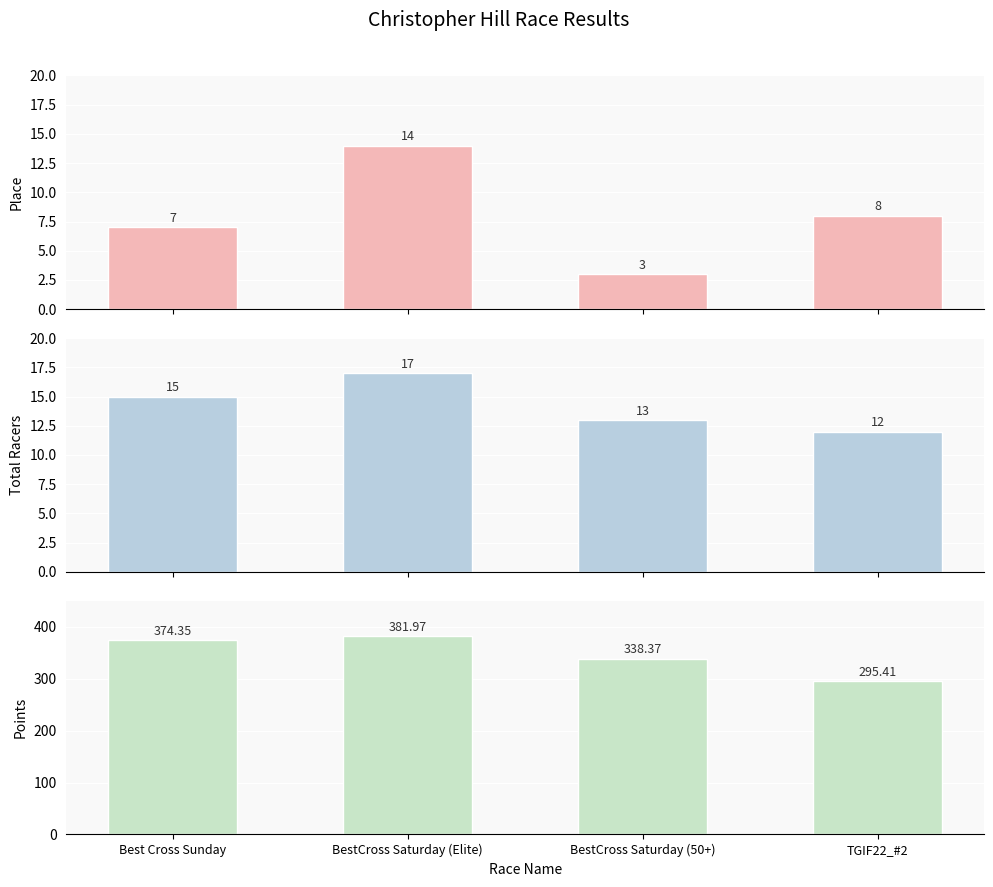

How many groups of bars are there?

4